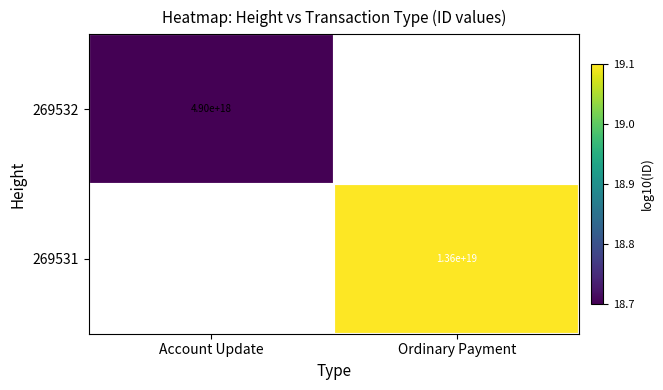

What value does the 269531 series have at Ordinary Payment?

19.1